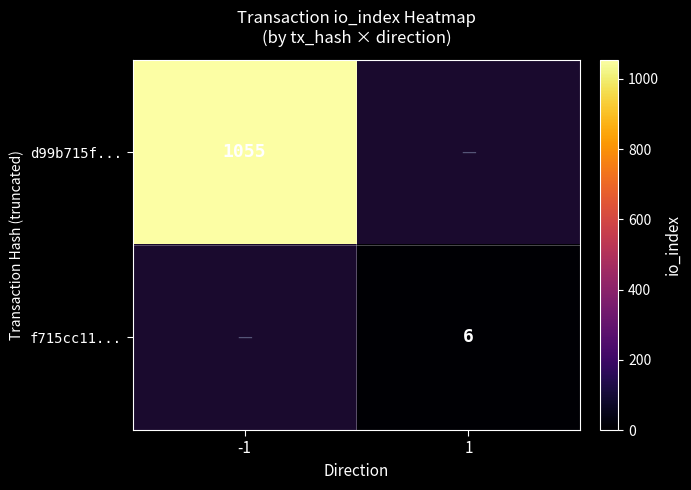

What is the maximum value shown in the chart?

1055.0